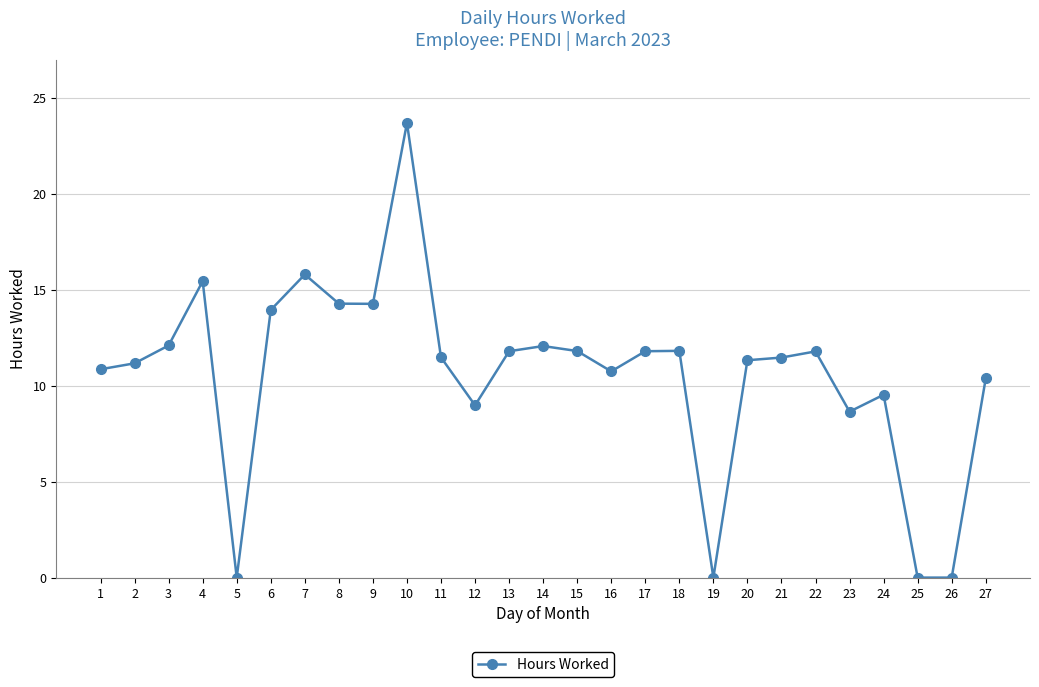

The value at 25 is -13.6. True or false?

False